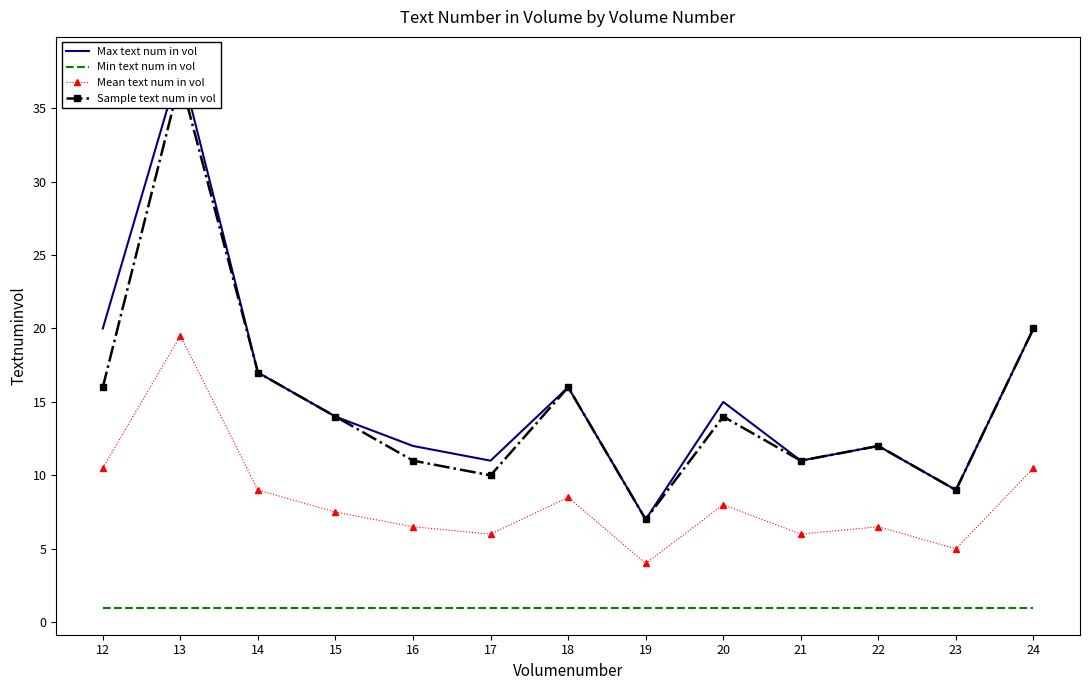

How many lines are shown in the chart?

4